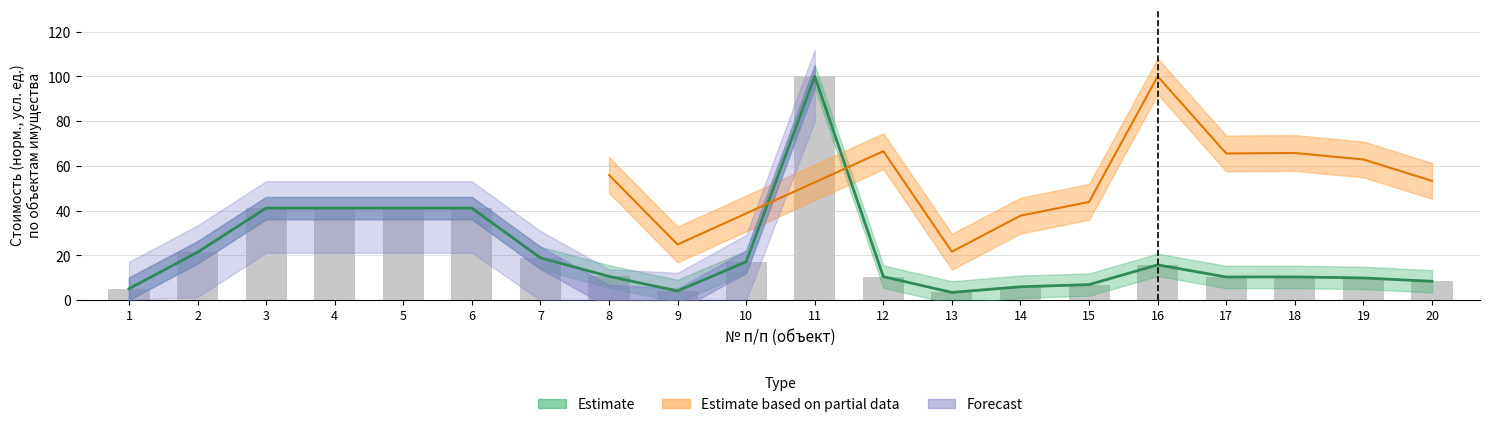

True or false: the data shows 5.9 at 9.

False